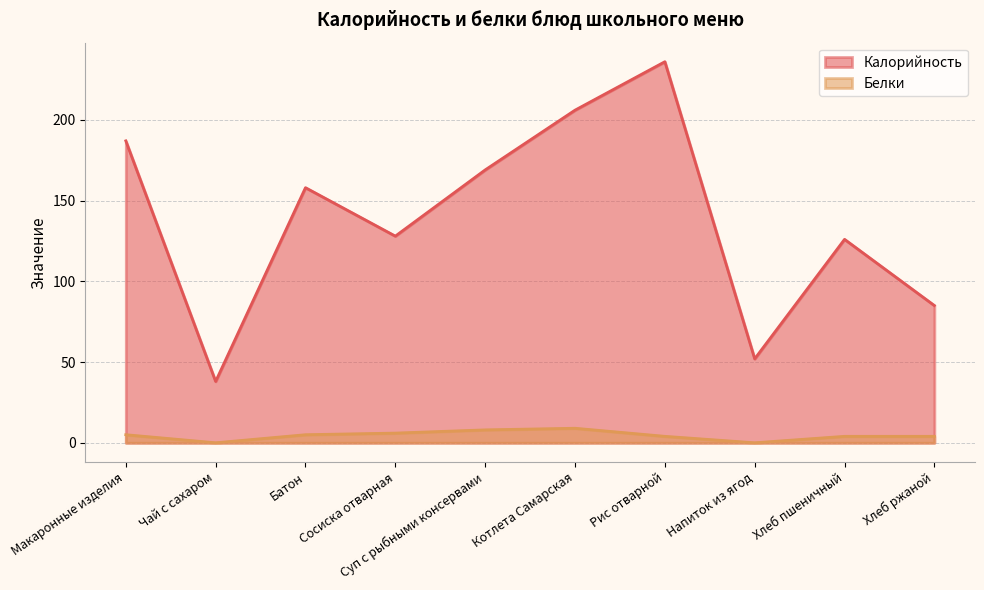

At how many categories does at least one series exceed 154?

5